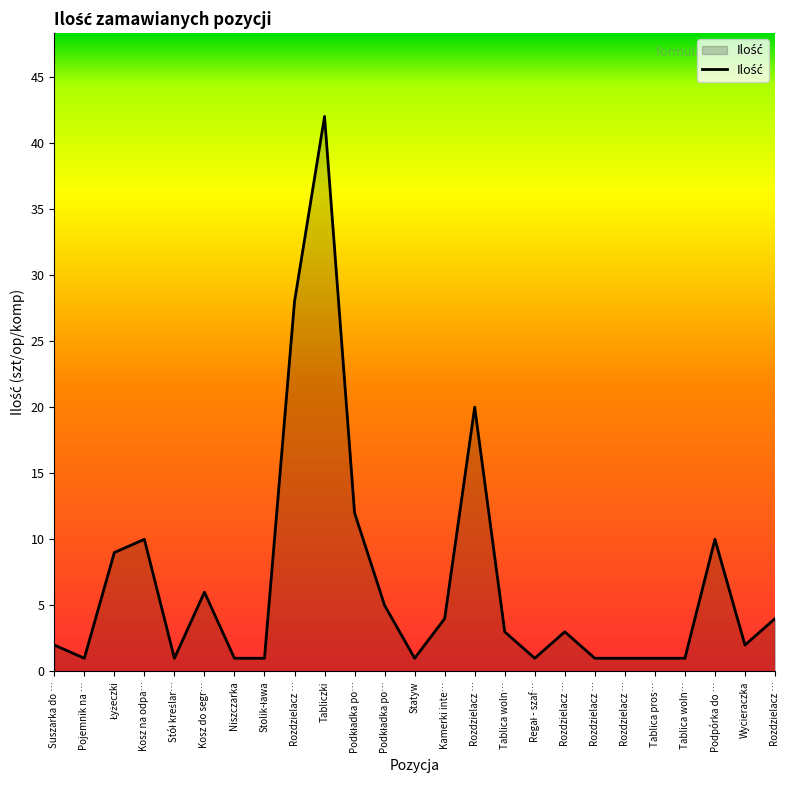

Does the chart display data point markers on the line(s)?

No